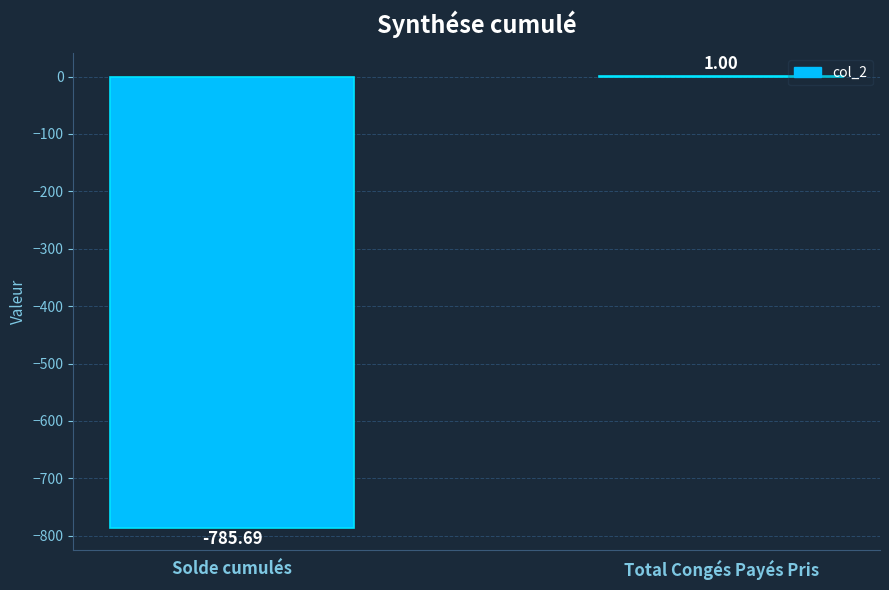

Which has a higher value, Solde cumulés or Total Congés Payés Pris?

Total Congés Payés Pris